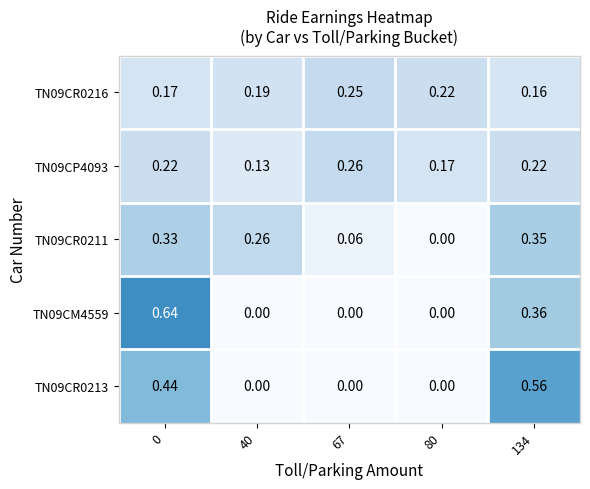

At which category does the chart reach its minimum across all series?

80